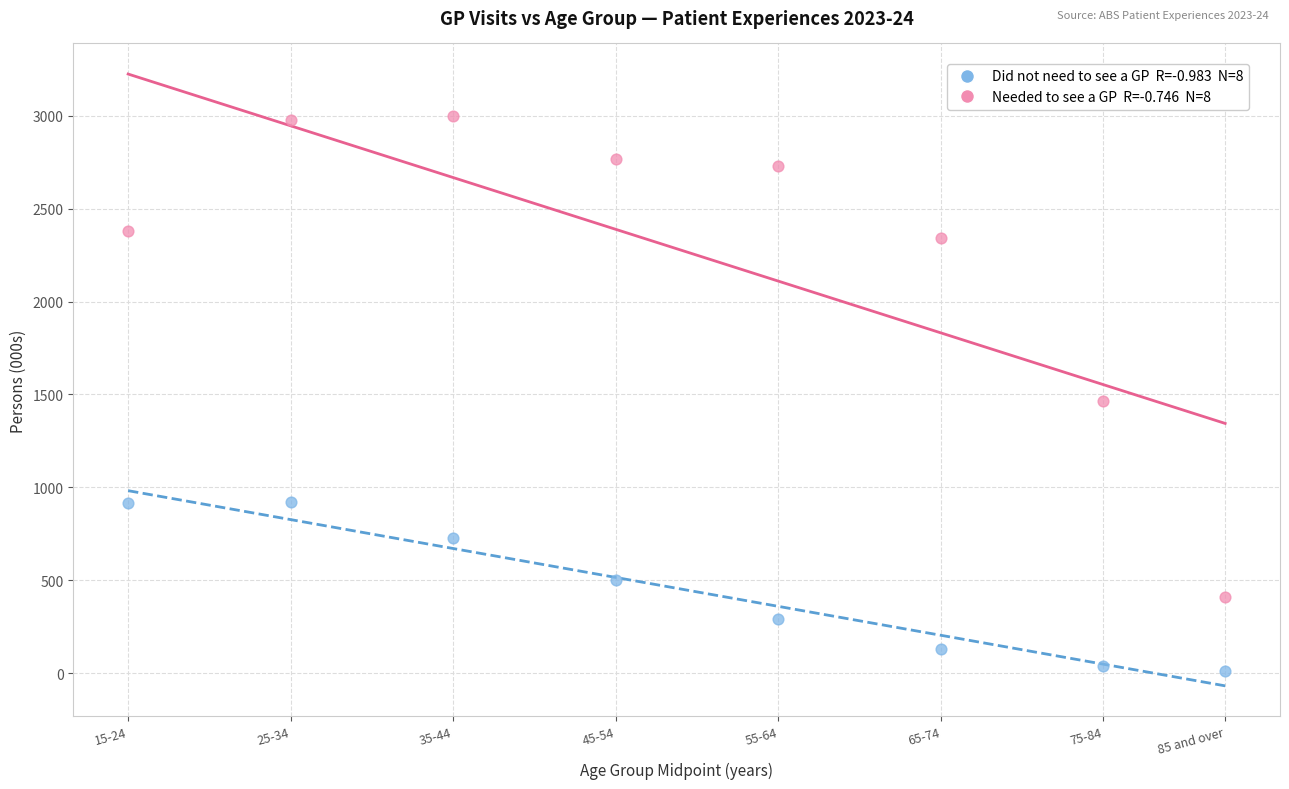

Across all series, what Y value is closest to 1504?

1464.9